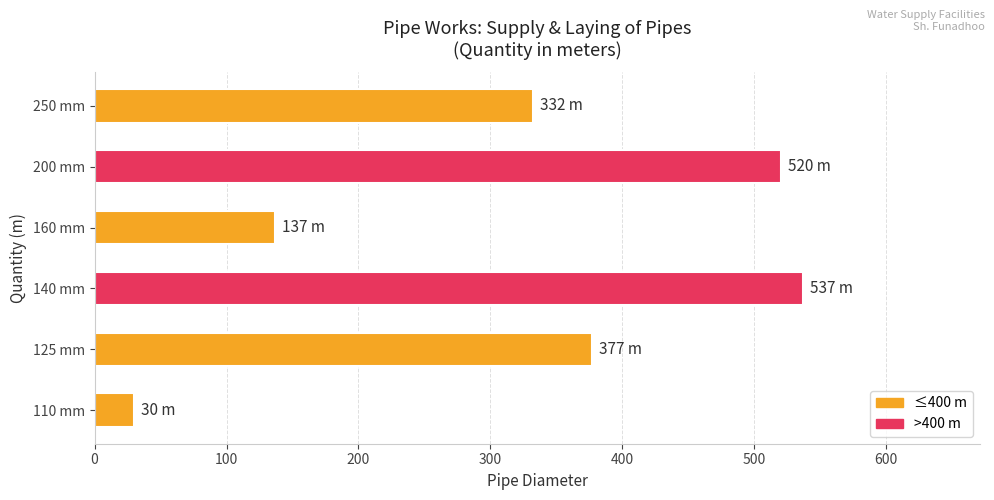

What is the change in value from 125 mm to 250 mm?

-45